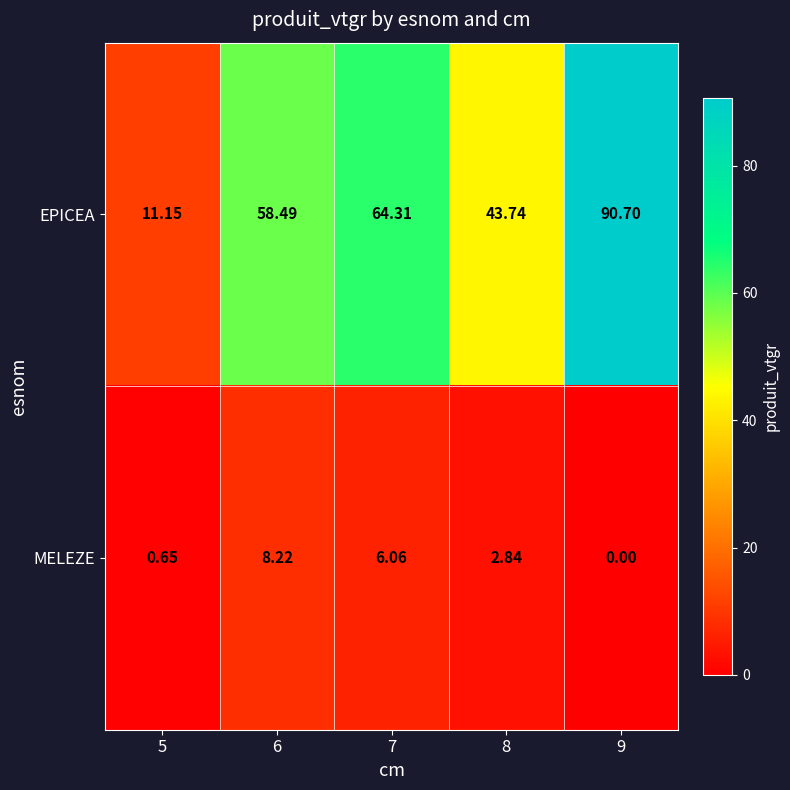

Which series changed the most between 7 and 8?

EPICEA